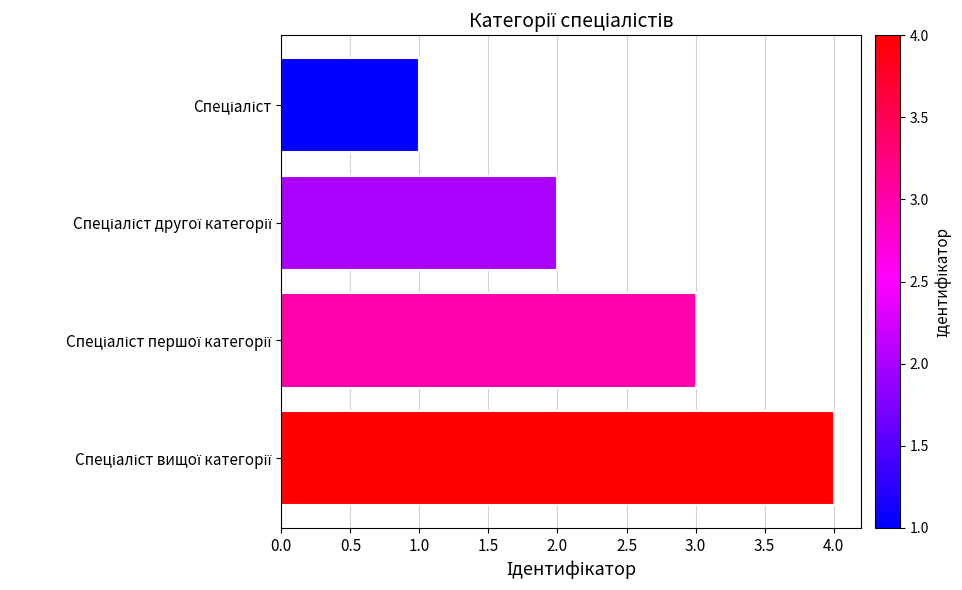

What is the difference between the maximum and minimum values?

3